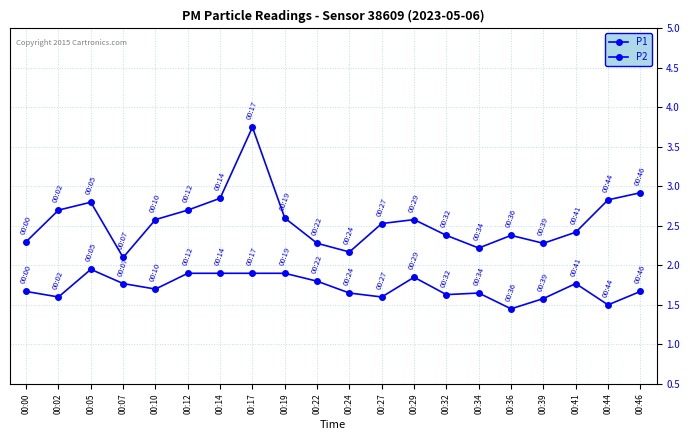

What is the approximate value of P1 at 00:19?

2.6